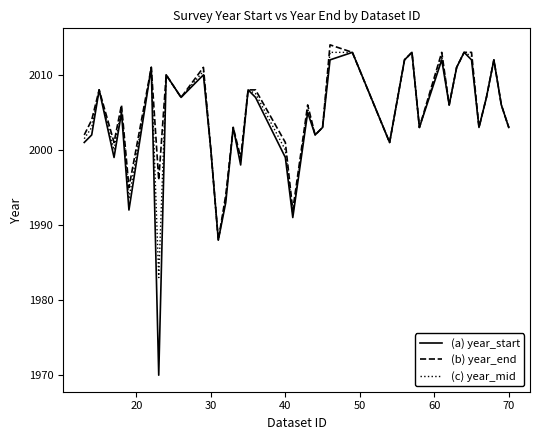

What is the greatest value displayed?

2014.0